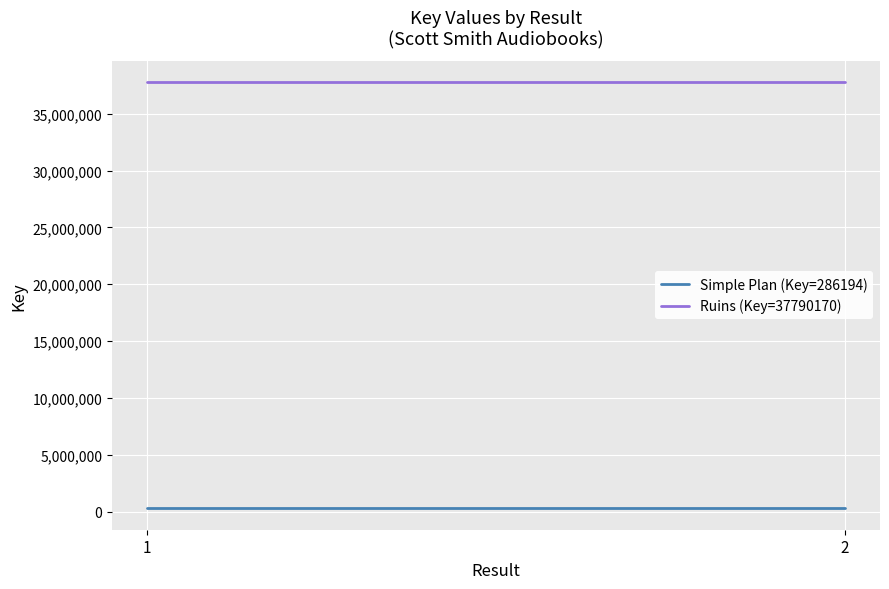

Between 2 and 1, which is larger?

2